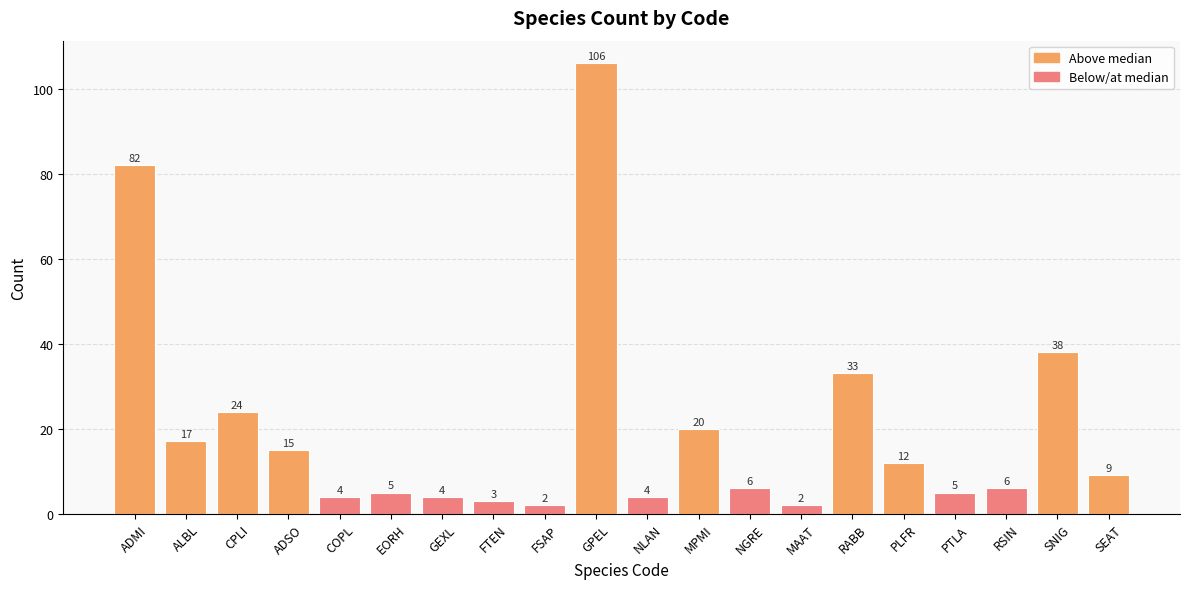

What is the greatest value displayed?

106